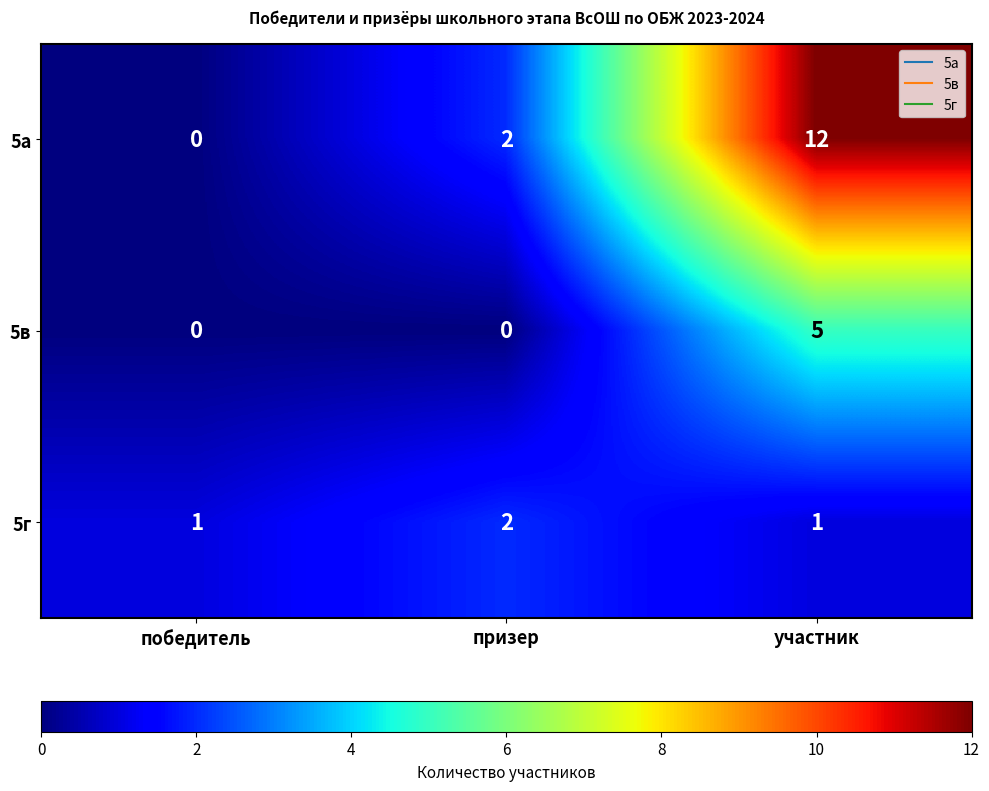

At which category is the sum across all series the highest?

участник